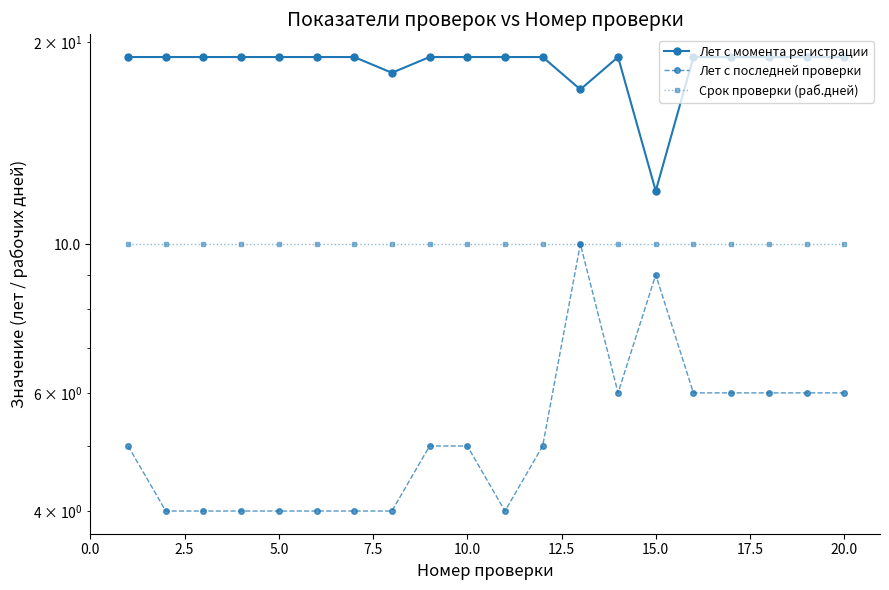

How many lines are shown in the chart?

3